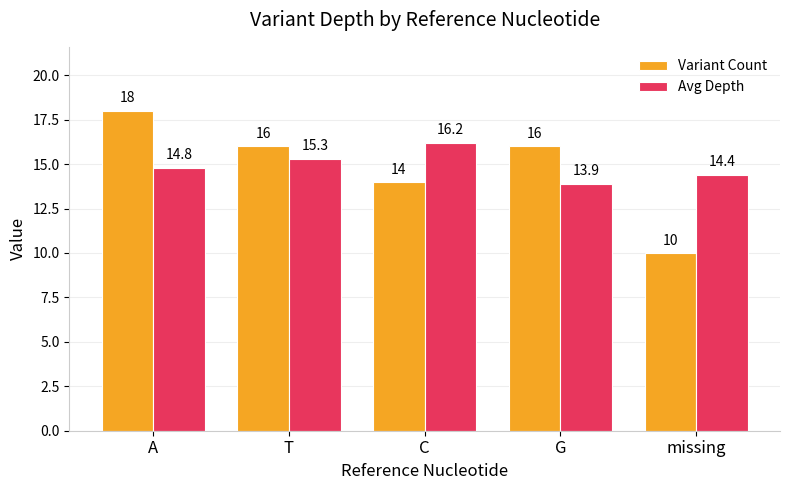

Reading right to left, extract all data points from this chart.

Variant Count: 10.0	16.0	14.0	16.0	18.0
Avg Depth: 14.4	13.9	16.2	15.3	14.8